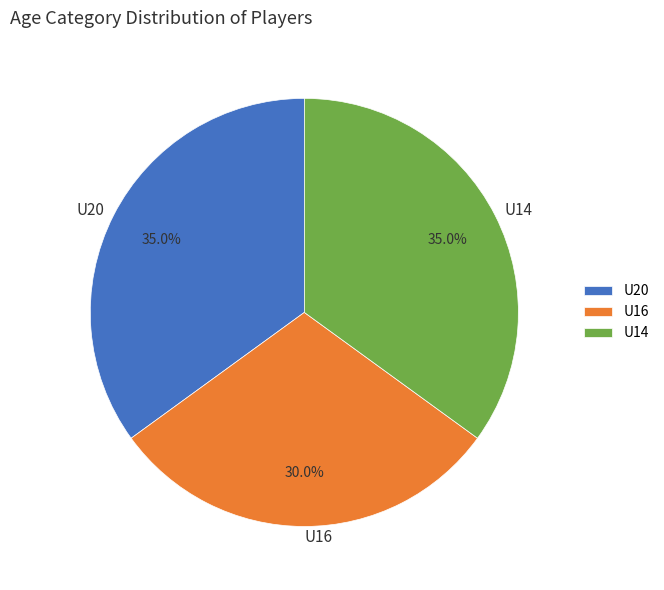

The U14 slice represents 24% of the pie. True or false?

False